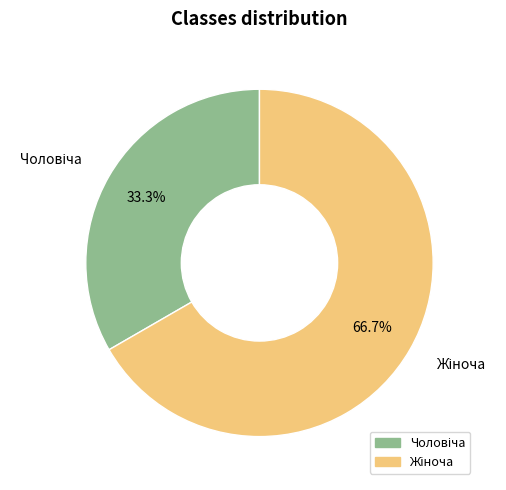

Is there any slice that represents more than half of the pie?

Yes